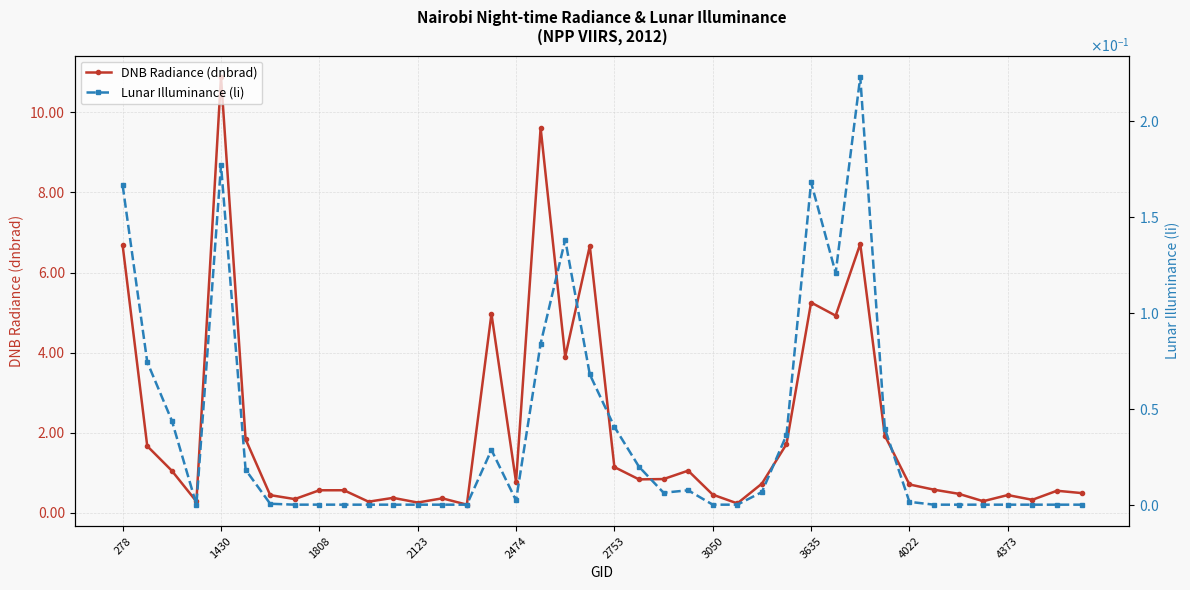

At which category does DNB Radiance (dnbrad) reach its first local peak?

1430